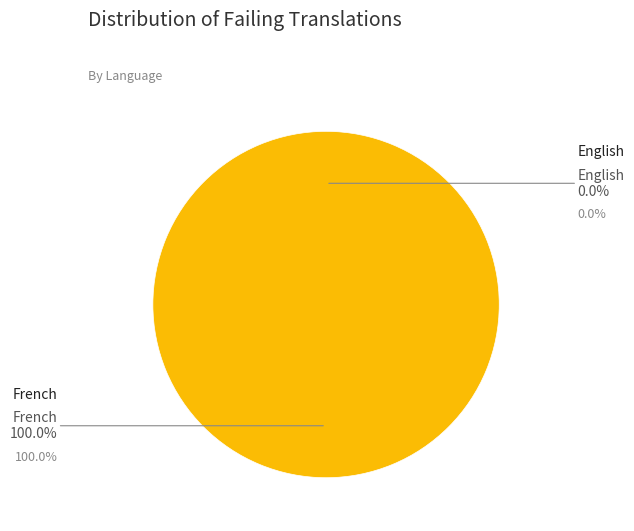

To the nearest percent, what is the average slice percentage?

50%